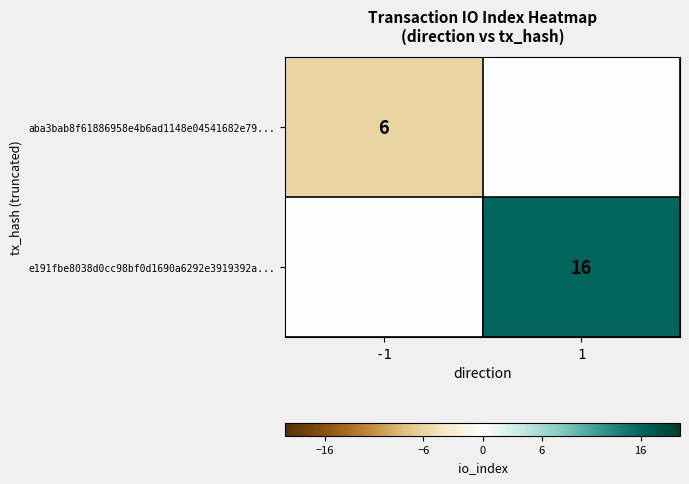

Which category has the lowest value across all series?

-1